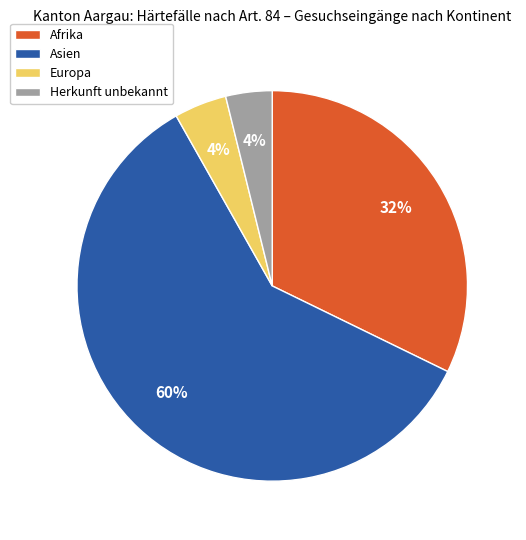

To the nearest percent, what is the difference between the largest and smallest slice percentages?

56%